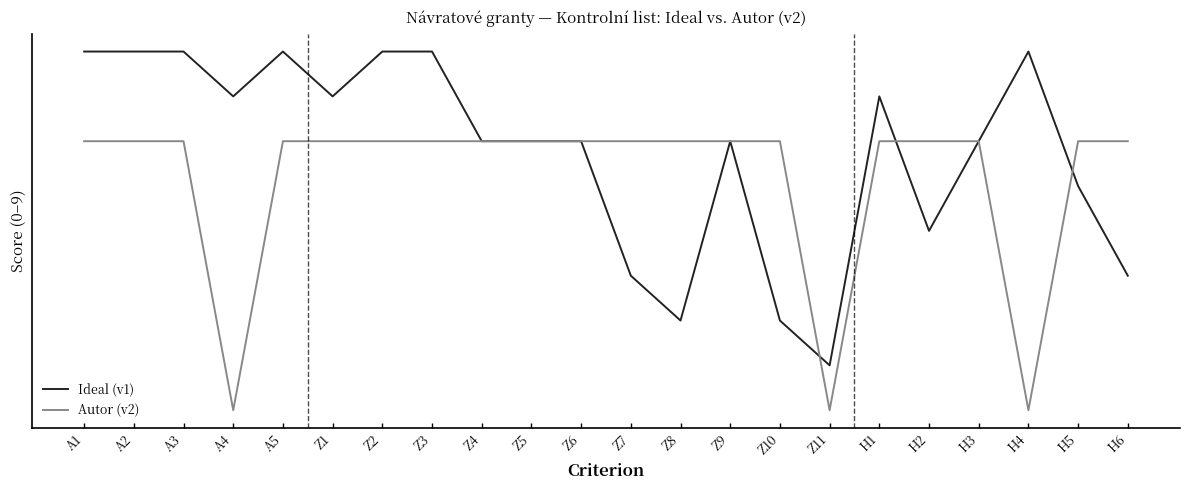

What are all the series names shown in the legend?

Ideal (v1), Autor (v2)